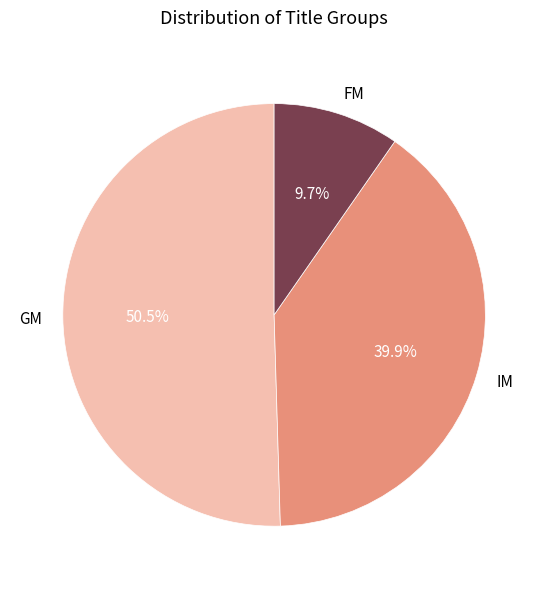

Combined, do FM and GM account for over 50%?

Yes